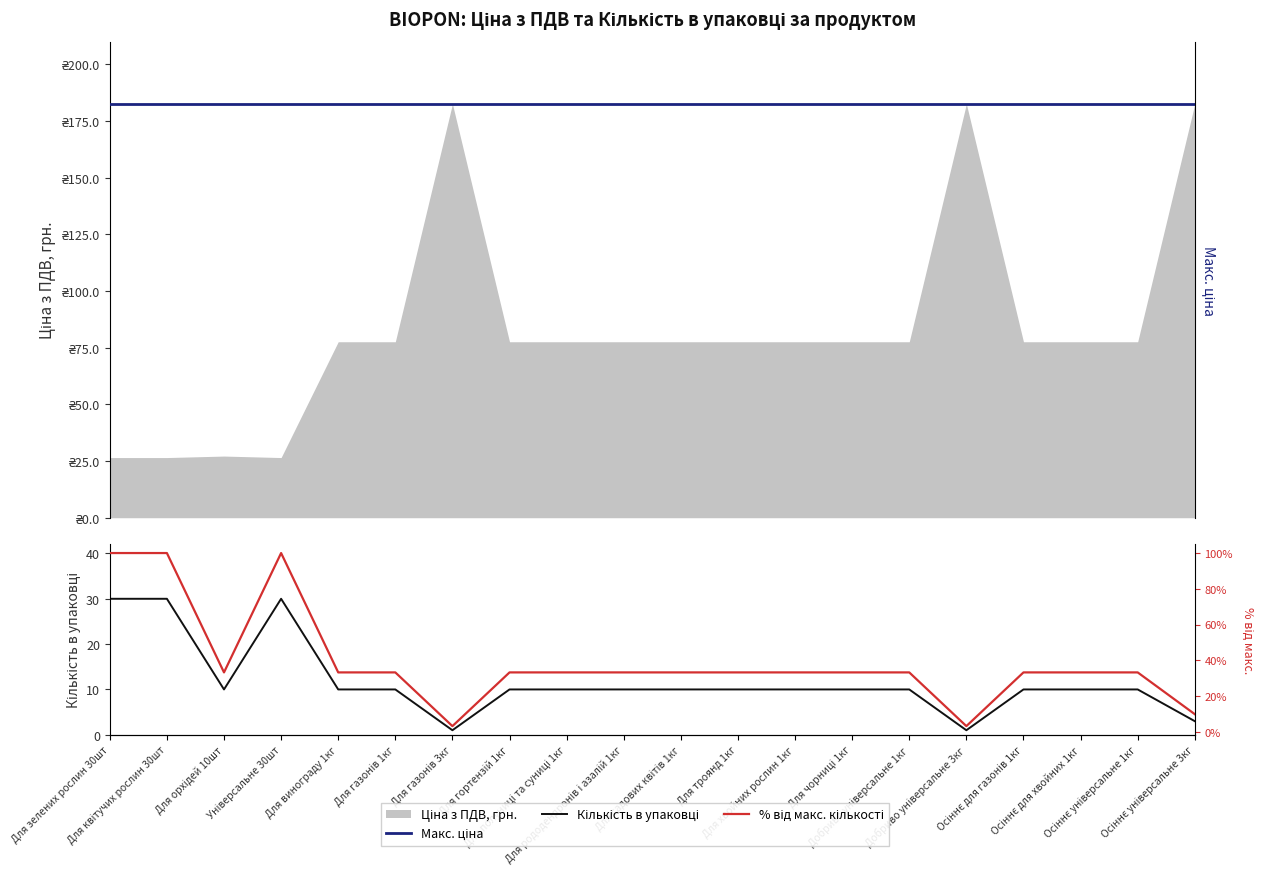

What is the maximum value shown in the chart?

30